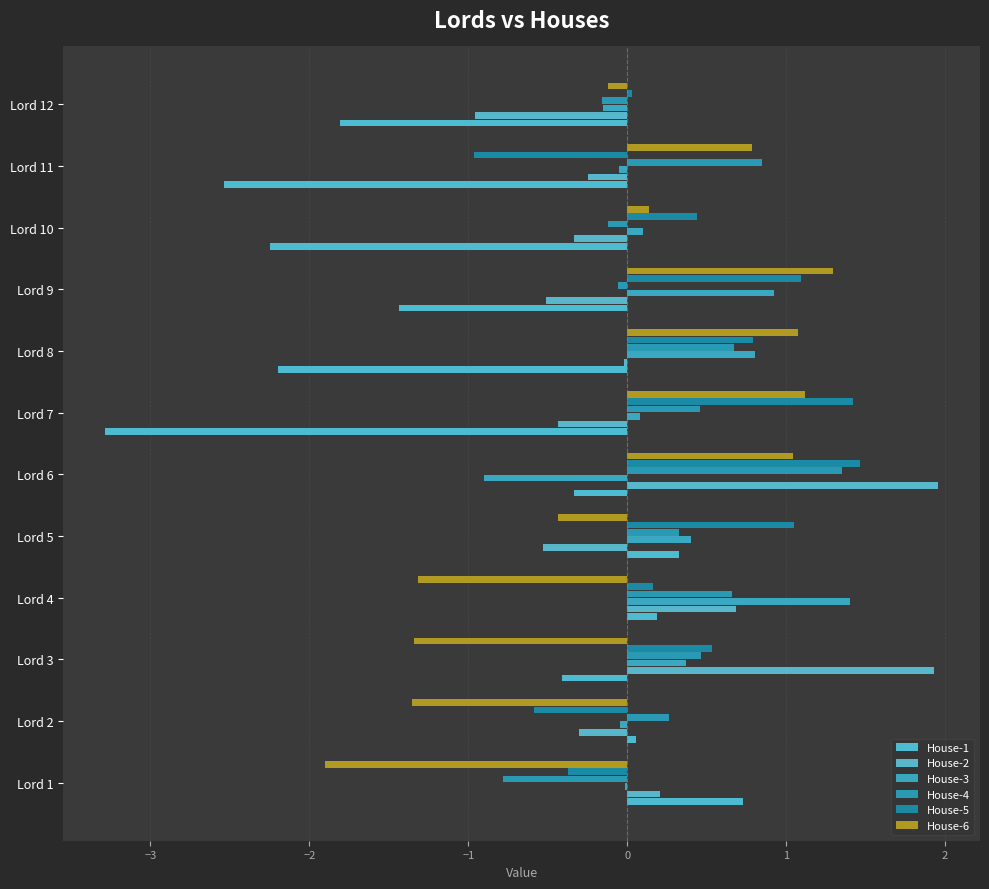

List the series in order of their peak value, highest first.

House-2, House-5, House-3, House-4, House-6, House-1